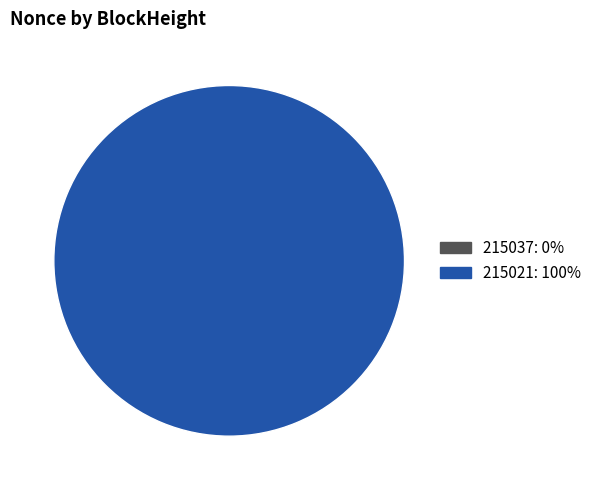

What percentage do 215037 and 215021 together represent?

100.0%